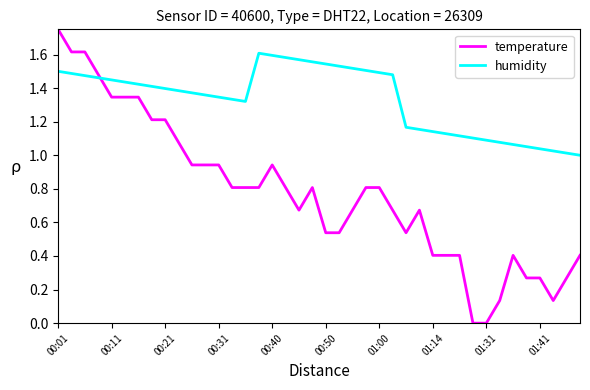

Which series has the largest total across all categories?

humidity